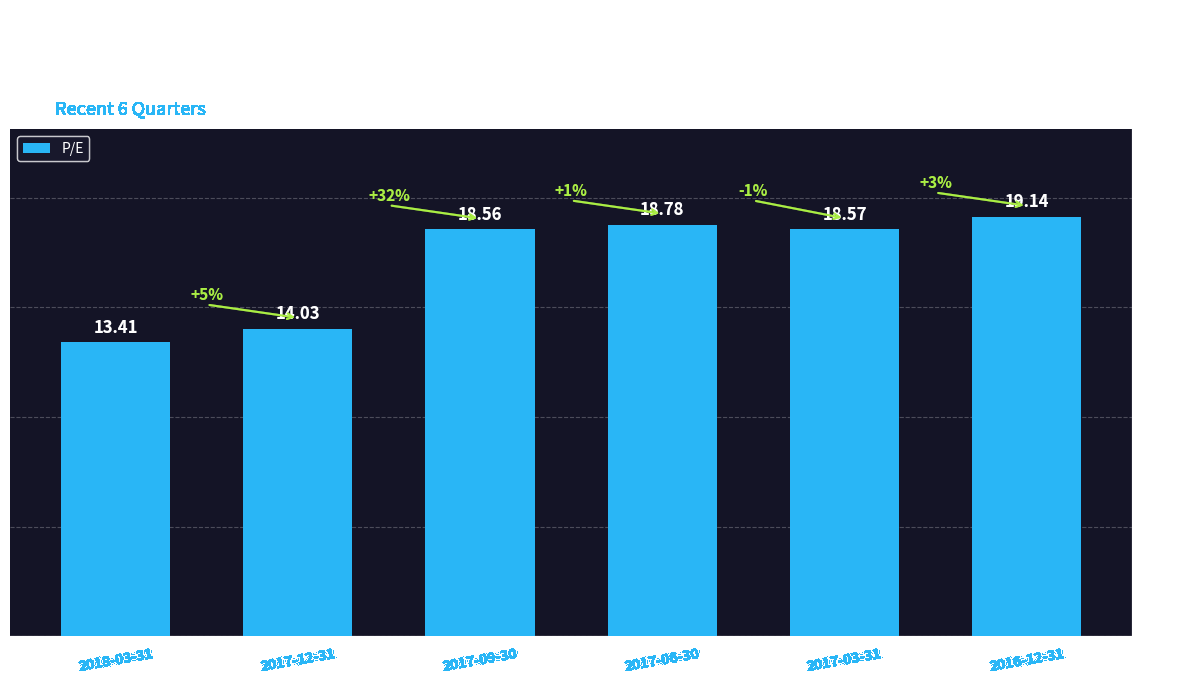

What is the minimum value shown in the chart?

13.4